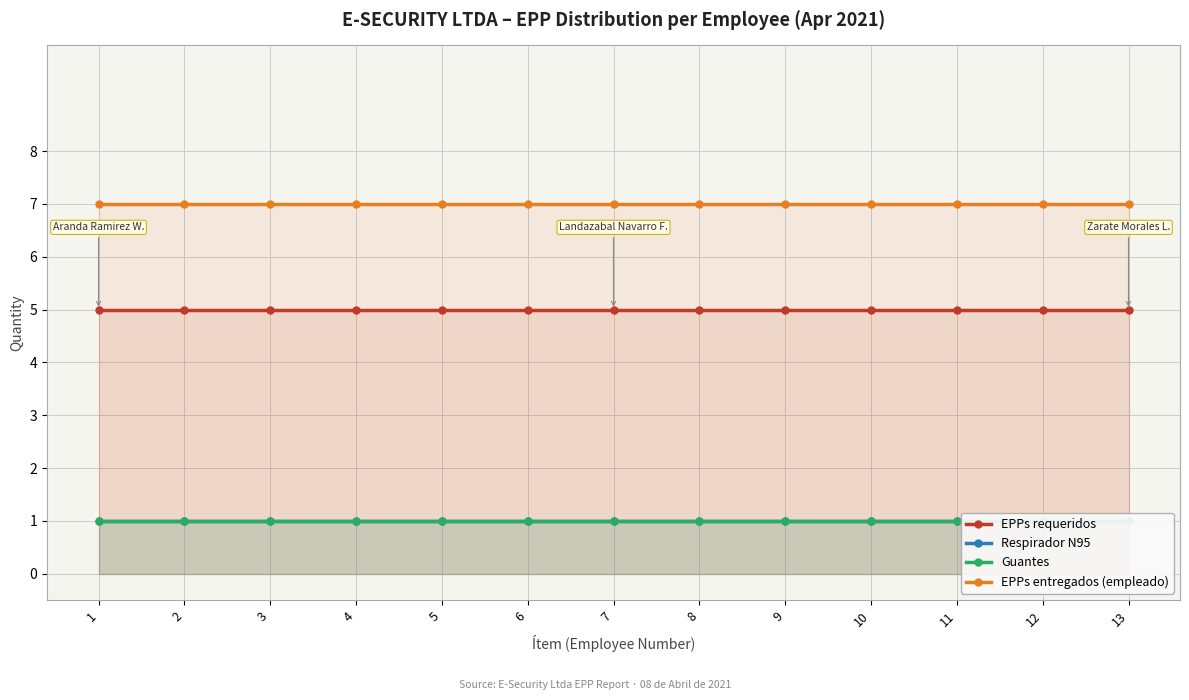

Reading right to left, transcribe all the data shown in this chart.

EPPs requeridos: 13=5	12=5	11=5	10=5	9=5	8=5	7=5	6=5	5=5	4=5	3=5	2=5	1=5
Respirador N95: 13=1	12=1	11=1	10=1	9=1	8=1	7=1	6=1	5=1	4=1	3=1	2=1	1=1
Guantes: 13=1	12=1	11=1	10=1	9=1	8=1	7=1	6=1	5=1	4=1	3=1	2=1	1=1
EPPs entregados (empleado): 13=7	12=7	11=7	10=7	9=7	8=7	7=7	6=7	5=7	4=7	3=7	2=7	1=7